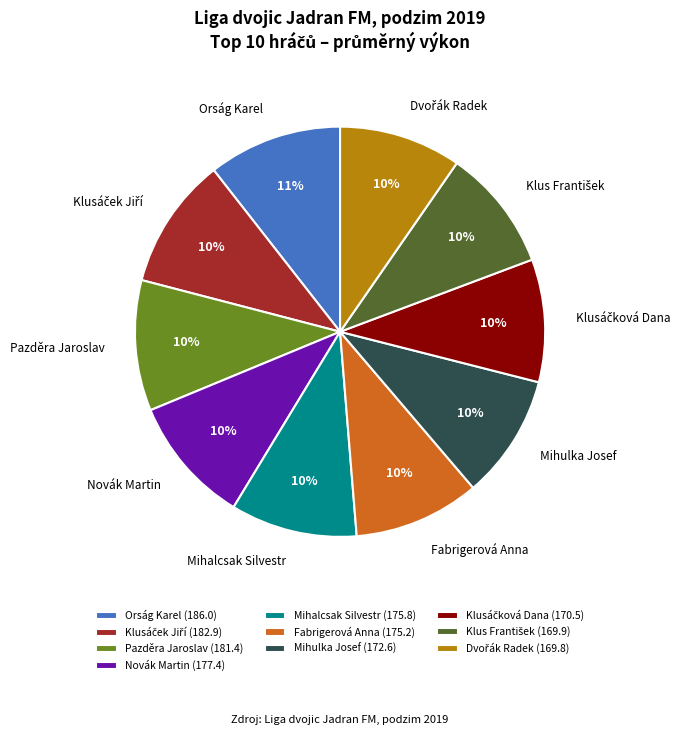

Count the number of slices in the pie.

10